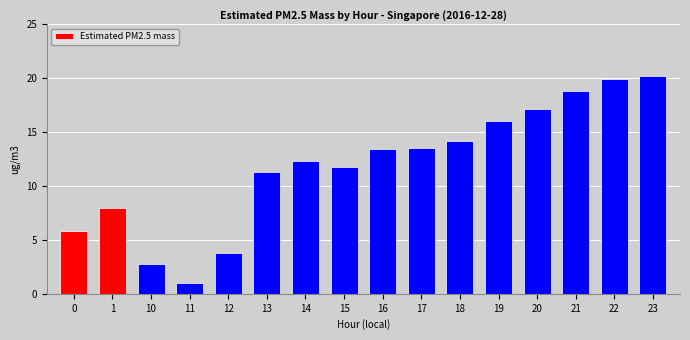

The chart shows a value of 5.6 at 12. True or false?

False